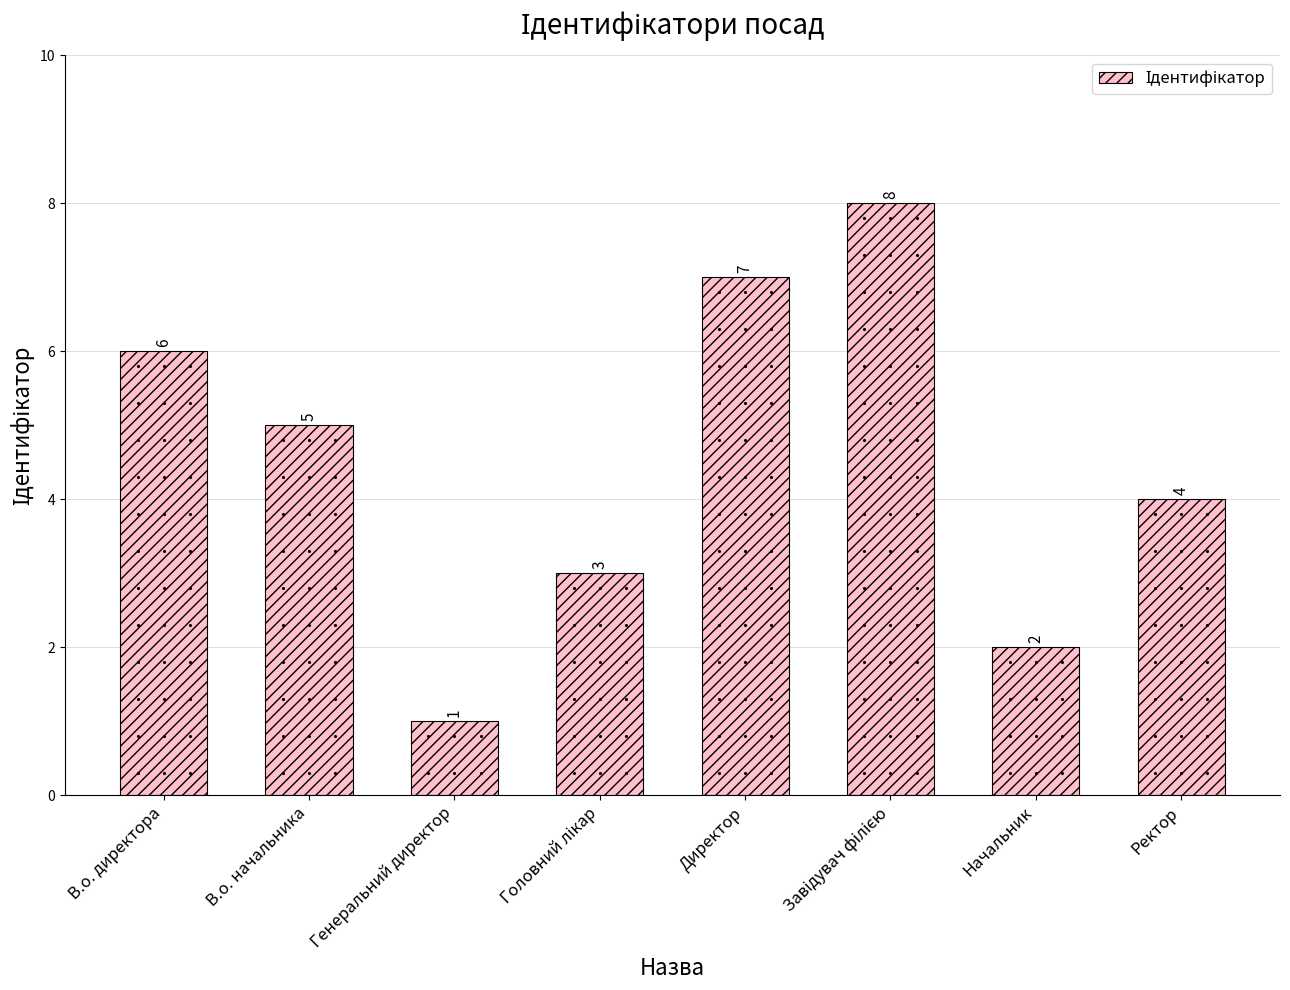

Approximately how many times larger is the value at Директор compared to Начальник?

3.5